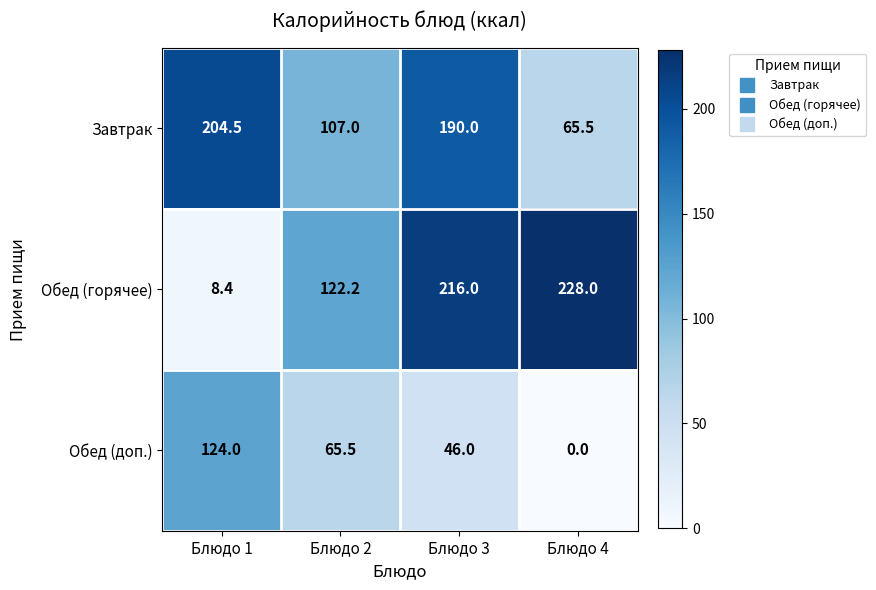

Reading right to left, transcribe all the data shown in this chart.

Завтрак: 65.5	190.0	107.0	204.5
Обед (горячее): 228.0	216.0	122.2	8.4
Обед (доп.): 0.0	46.0	65.5	124.0